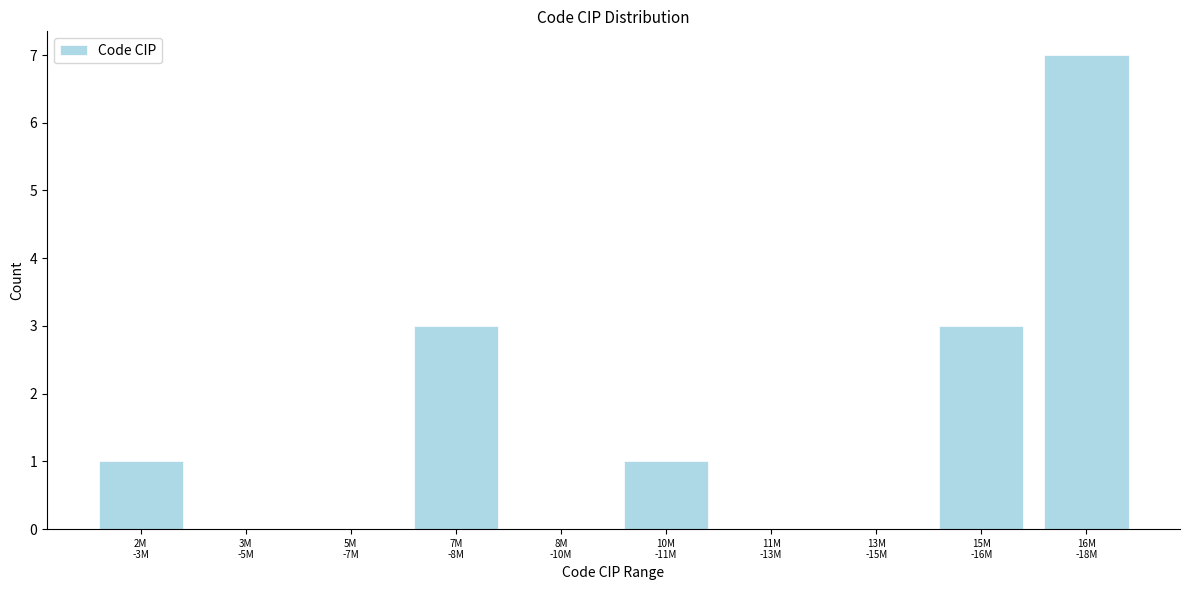

What is the greatest value displayed?

7